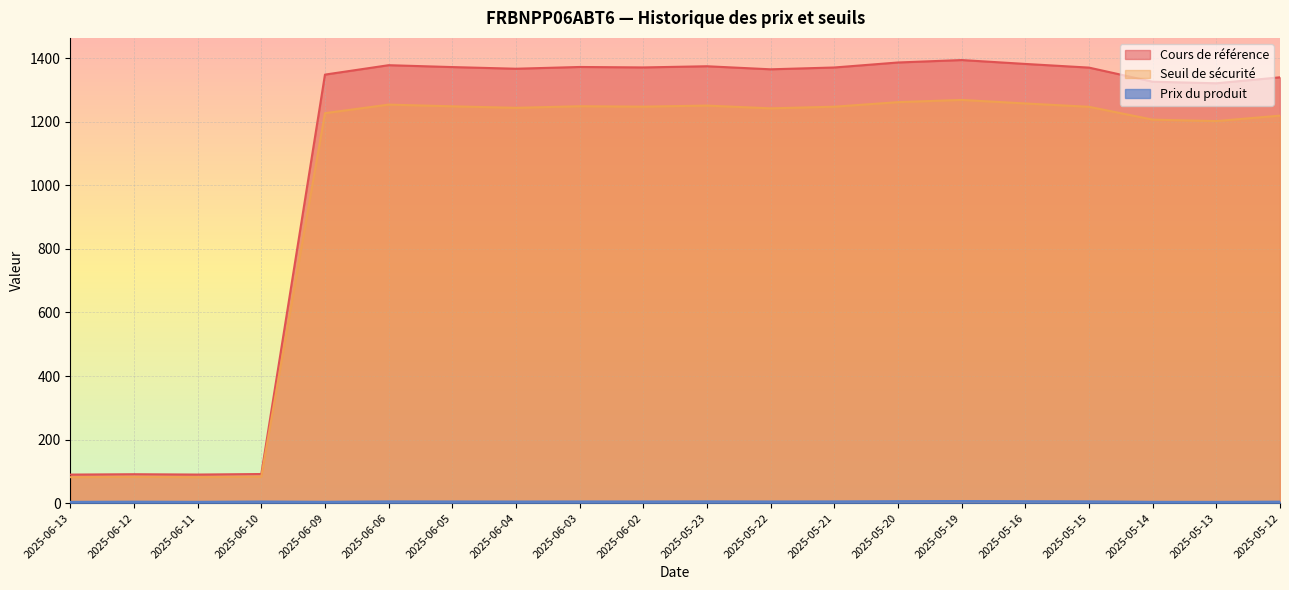

True or false: Prix du produit and Cours de référence intersect in this chart.

False